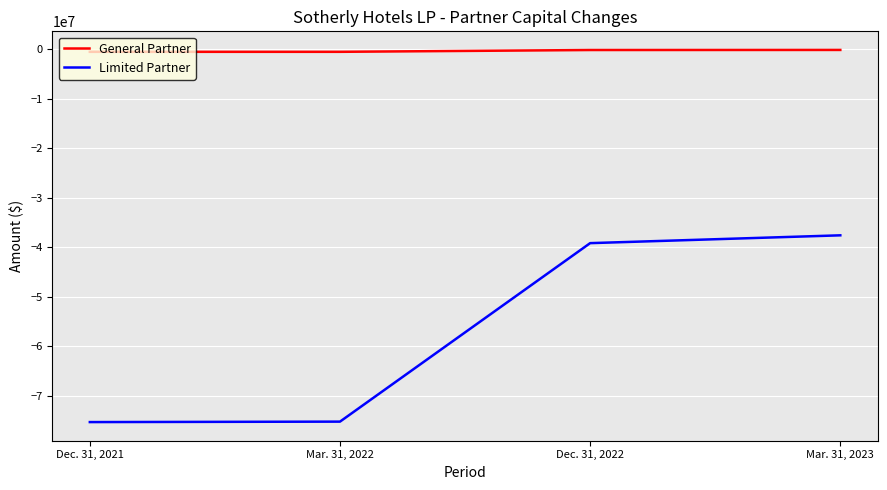

The value of General Partner at Mar. 31, 2022 is -470116. True or false?

True